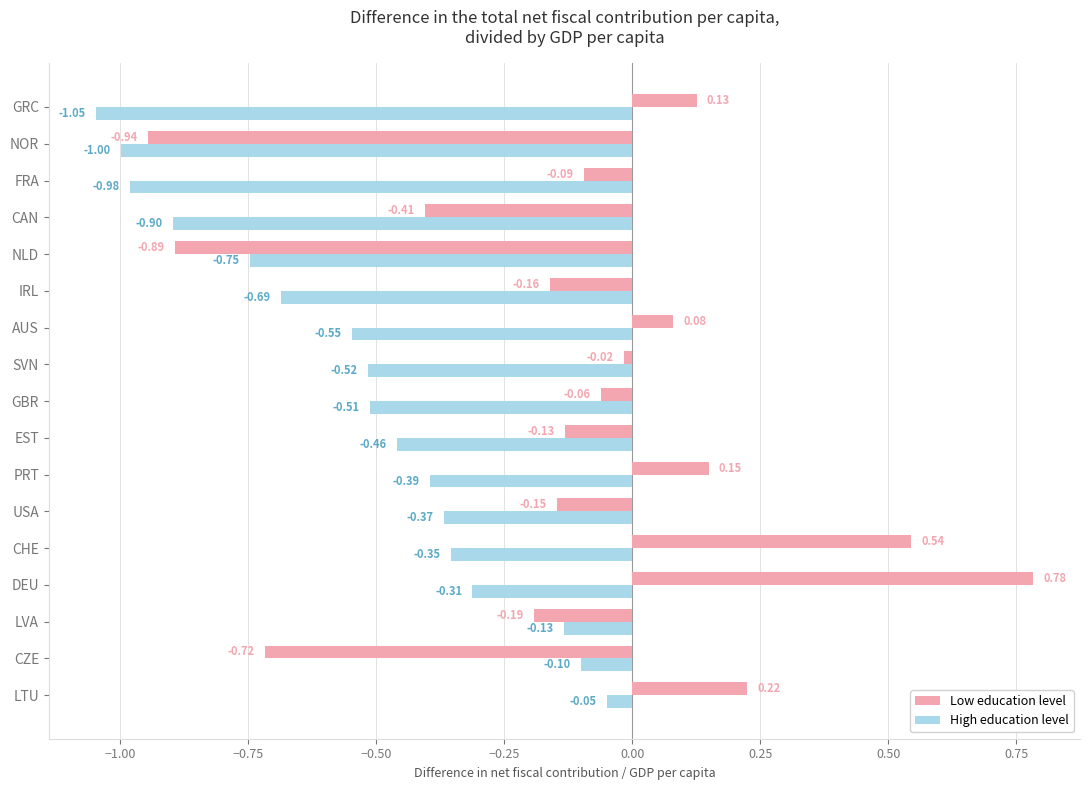

At which label is High education level closest to 0?

LTU